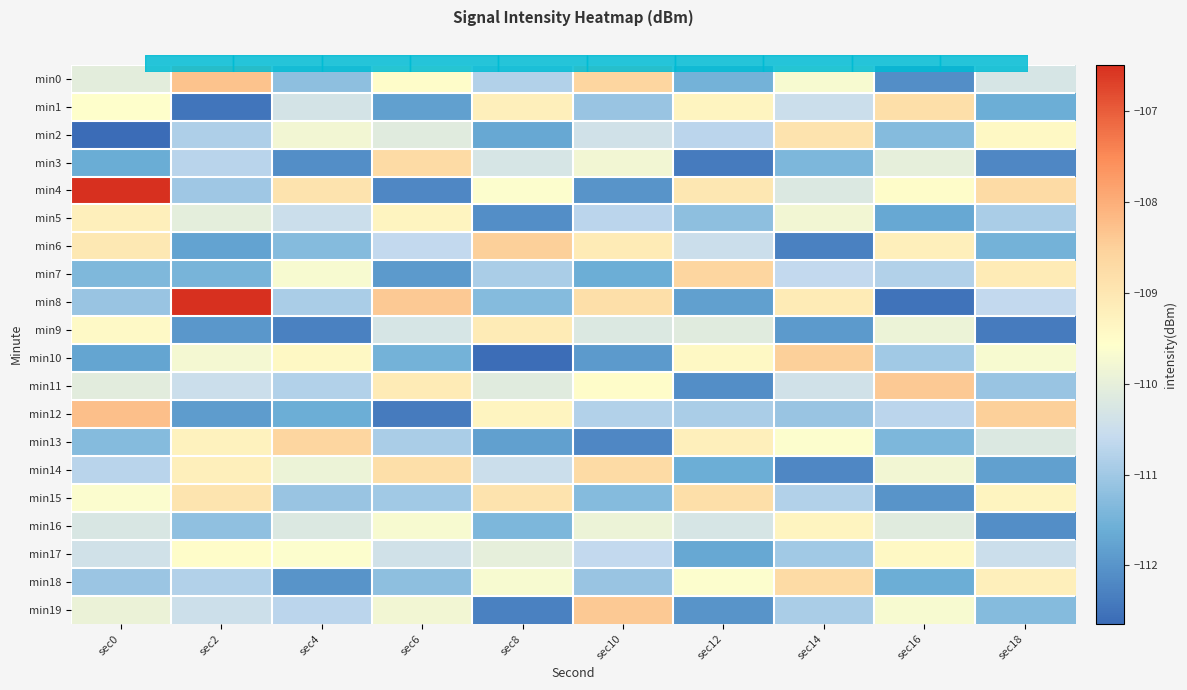

Reading left to right, transcribe all the data shown in this chart.

min0: sec0=-110.1	sec2=-108.3	sec4=-111.2	sec6=-109.5	sec8=-110.8	sec10=-108.6	sec12=-111.5	sec14=-109.7	sec16=-112.1	sec18=-110.3
min1: sec0=-109.6	sec2=-112.5	sec4=-110.3	sec6=-111.8	sec8=-109.2	sec10=-111.1	sec12=-109.3	sec14=-110.5	sec16=-108.8	sec18=-111.6
min2: sec0=-112.6	sec2=-110.9	sec4=-109.8	sec6=-110.1	sec8=-111.7	sec10=-110.4	sec12=-110.7	sec14=-108.9	sec16=-111.3	sec18=-109.4
min3: sec0=-111.6	sec2=-110.7	sec4=-112.1	sec6=-108.7	sec8=-110.3	sec10=-109.8	sec12=-112.4	sec14=-111.4	sec16=-110.0	sec18=-112.2
min4: sec0=-106.5	sec2=-111.0	sec4=-108.9	sec6=-112.2	sec8=-109.6	sec10=-112.0	sec12=-109.0	sec14=-110.2	sec16=-109.5	sec18=-108.7
min5: sec0=-109.2	sec2=-110.0	sec4=-110.5	sec6=-109.3	sec8=-112.1	sec10=-110.7	sec12=-111.2	sec14=-109.8	sec16=-111.7	sec18=-110.9
min6: sec0=-109.0	sec2=-111.8	sec4=-111.3	sec6=-110.6	sec8=-108.5	sec10=-109.1	sec12=-110.5	sec14=-112.3	sec16=-109.2	sec18=-111.5
min7: sec0=-111.4	sec2=-111.5	sec4=-109.7	sec6=-111.9	sec8=-110.9	sec10=-111.6	sec12=-108.6	sec14=-110.6	sec16=-110.8	sec18=-109.1
min8: sec0=-111.1	sec2=-106.5	sec4=-110.9	sec6=-108.4	sec8=-111.3	sec10=-108.8	sec12=-111.8	sec14=-109.1	sec16=-112.5	sec18=-110.6
min9: sec0=-109.4	sec2=-112.0	sec4=-112.3	sec6=-110.3	sec8=-109.1	sec10=-110.2	sec12=-110.1	sec14=-111.9	sec16=-109.9	sec18=-112.4
min10: sec0=-111.7	sec2=-109.7	sec4=-109.4	sec6=-111.5	sec8=-112.6	sec10=-111.9	sec12=-109.4	sec14=-108.5	sec16=-111.0	sec18=-109.7
min11: sec0=-110.1	sec2=-110.5	sec4=-110.8	sec6=-109.1	sec8=-110.1	sec10=-109.5	sec12=-112.1	sec14=-110.4	sec16=-108.4	sec18=-111.1
min12: sec0=-108.2	sec2=-111.9	sec4=-111.6	sec6=-112.4	sec8=-109.3	sec10=-110.8	sec12=-110.9	sec14=-111.1	sec16=-110.7	sec18=-108.5
min13: sec0=-111.3	sec2=-109.3	sec4=-108.6	sec6=-110.9	sec8=-111.8	sec10=-112.2	sec12=-109.2	sec14=-109.6	sec16=-111.4	sec18=-110.2
min14: sec0=-110.7	sec2=-109.2	sec4=-109.9	sec6=-108.8	sec8=-110.5	sec10=-108.7	sec12=-111.6	sec14=-112.2	sec16=-109.8	sec18=-111.8
min15: sec0=-109.6	sec2=-108.9	sec4=-111.1	sec6=-111.0	sec8=-108.9	sec10=-111.3	sec12=-108.8	sec14=-110.8	sec16=-112.0	sec18=-109.3
min16: sec0=-110.2	sec2=-111.2	sec4=-110.2	sec6=-109.7	sec8=-111.4	sec10=-109.9	sec12=-110.3	sec14=-109.3	sec16=-110.1	sec18=-112.1
min17: sec0=-110.4	sec2=-109.5	sec4=-109.6	sec6=-110.4	sec8=-110.0	sec10=-110.6	sec12=-111.7	sec14=-111.0	sec16=-109.4	sec18=-110.5
min18: sec0=-111.1	sec2=-110.8	sec4=-112.0	sec6=-111.2	sec8=-109.7	sec10=-111.1	sec12=-109.6	sec14=-108.7	sec16=-111.6	sec18=-109.2
min19: sec0=-109.9	sec2=-110.5	sec4=-110.7	sec6=-109.8	sec8=-112.3	sec10=-108.4	sec12=-112.0	sec14=-110.9	sec16=-109.7	sec18=-111.3